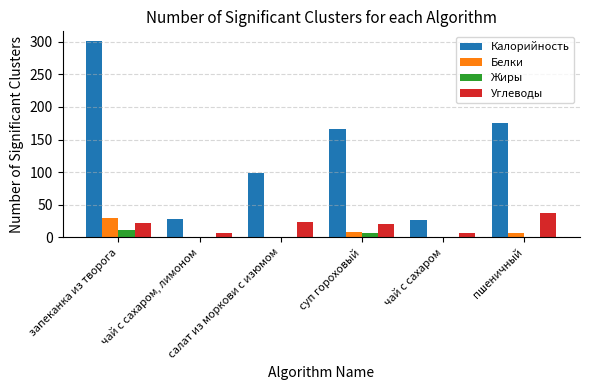

What is the highest value of the Углеводы series?

37